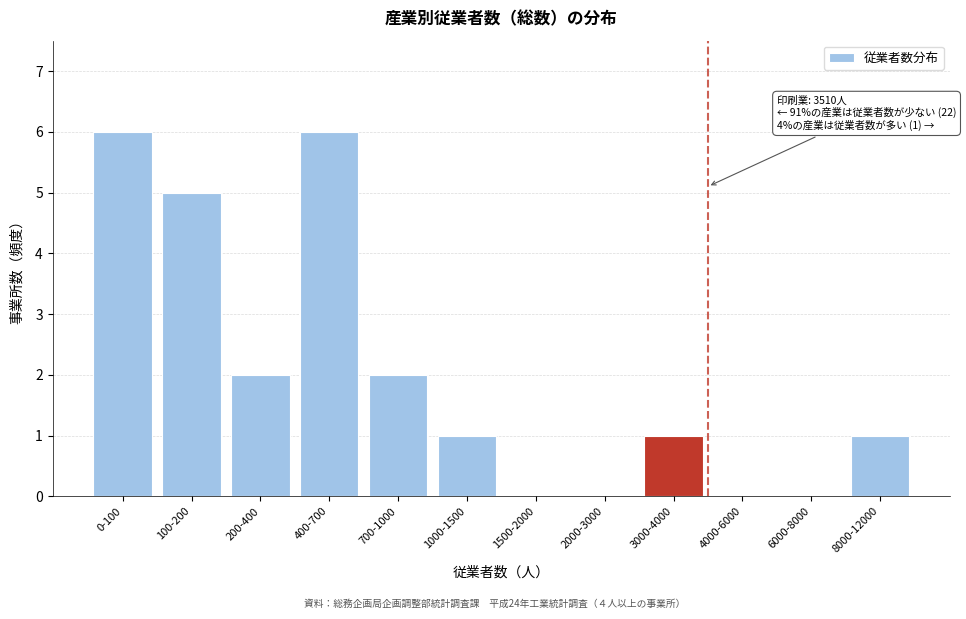

Reading right to left, extract all data points from this chart.

8000-12000=1	6000-8000=0	4000-6000=0	3000-4000=1	2000-3000=0	1500-2000=0	1000-1500=1	700-1000=2	400-700=6	200-400=2	100-200=5	0-100=6